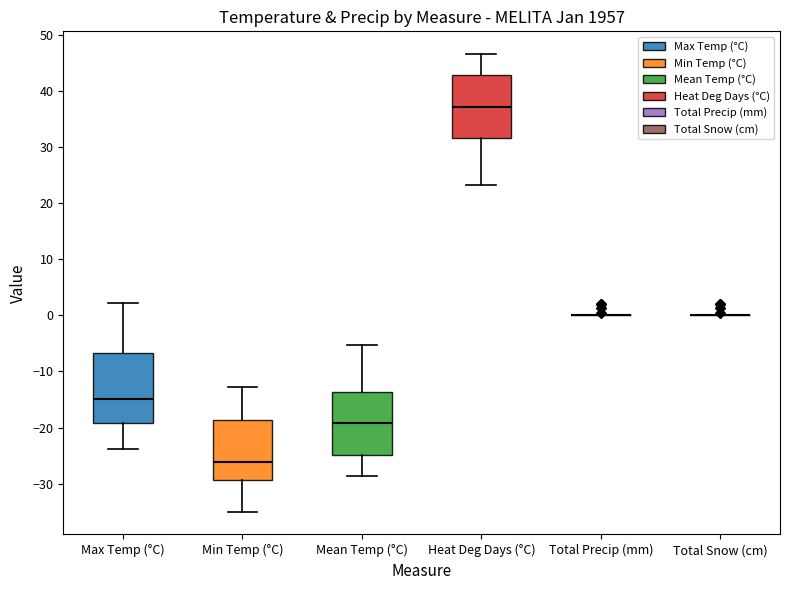

Reading left to right, transcribe this box plot: for each box, give where its median line is, the range the box spans, and where its two whiskers end, as read against the y-axis. The values are not printed on the chart, so give them approximately, as read against the axis.

Max Temp (°C): median -15, box -19 to -7, whiskers -24 to 2
Min Temp (°C): median -26, box -29 to -19, whiskers -35 to -13
Mean Temp (°C): median -19, box -25 to -14, whiskers -29 to -5
Heat Deg Days (°C): median 37, box 32 to 43, whiskers 23 to 47
Total Precip (mm): box collapsed to a line at 0, whiskers 0 to 0
Total Snow (cm): box collapsed to a line at 0, whiskers 0 to 0